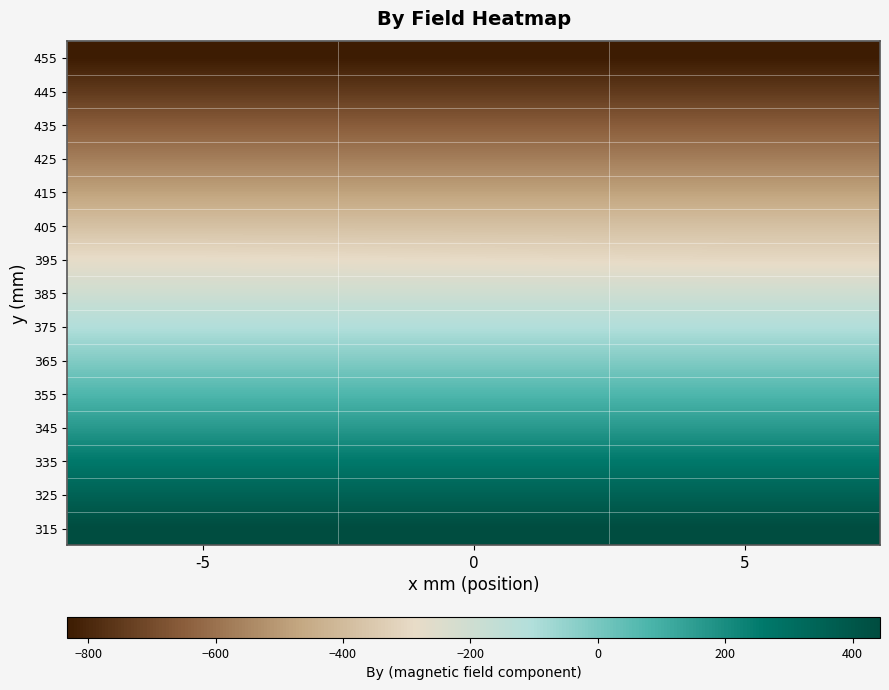

At how many categories does at least one series exceed 168?

3